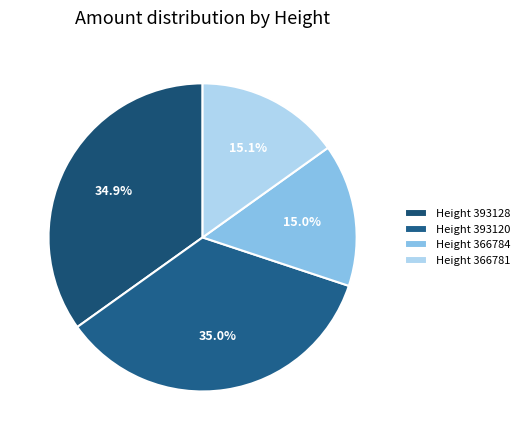

Is there any slice that represents more than half of the pie?

No